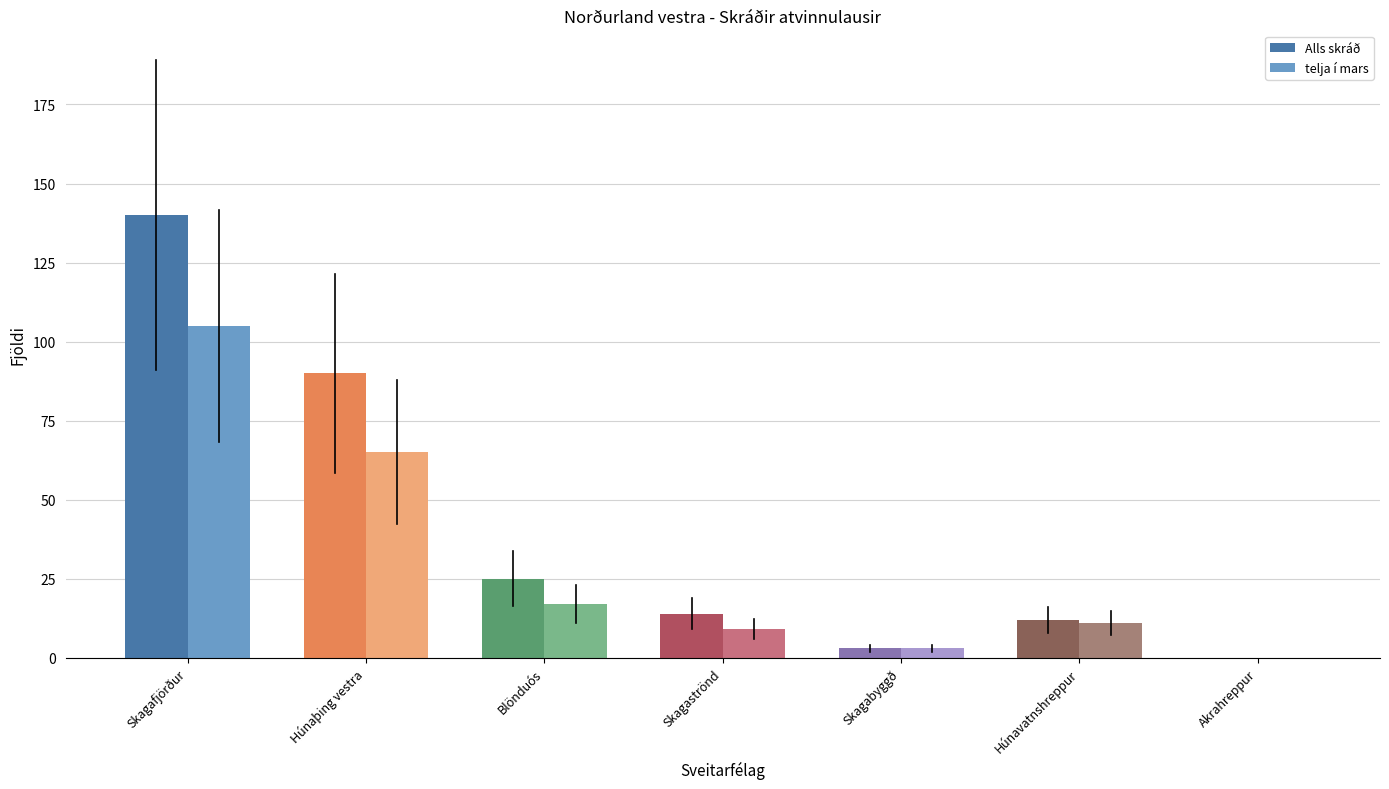

What is the average value of the Alls skráð series?

41